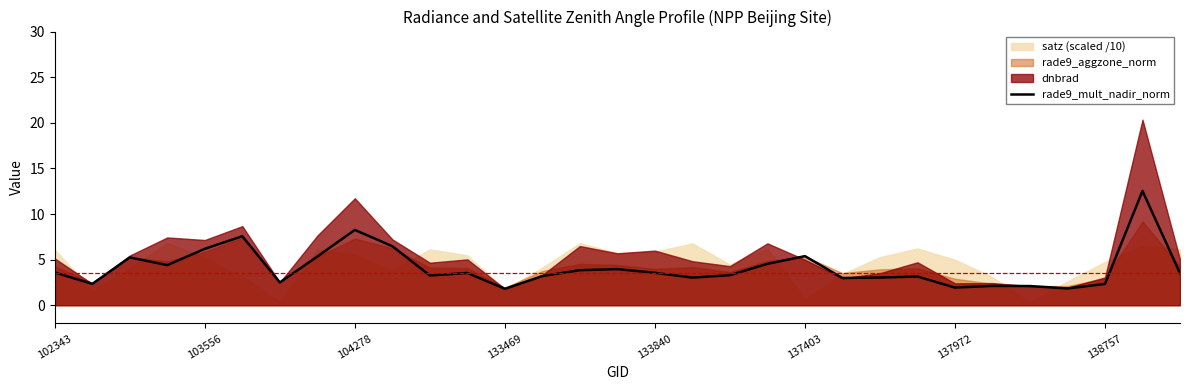

The chart shows a value of 10.4 at 9. True or false?

False